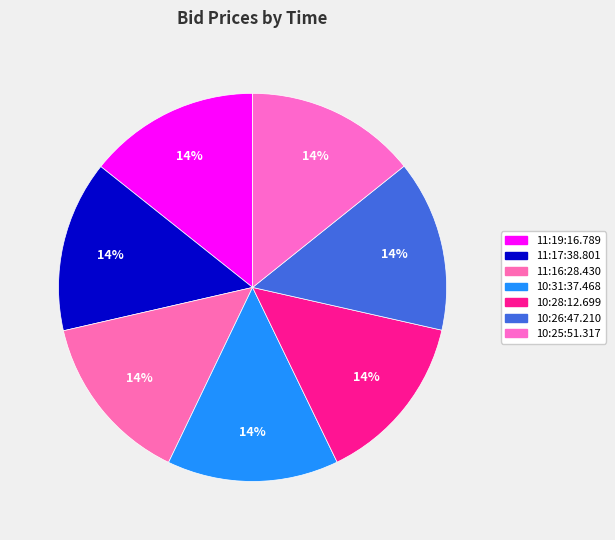

To the nearest percent, what is the combined percentage of 10:31:37.468 and 10:25:51.317?

29%